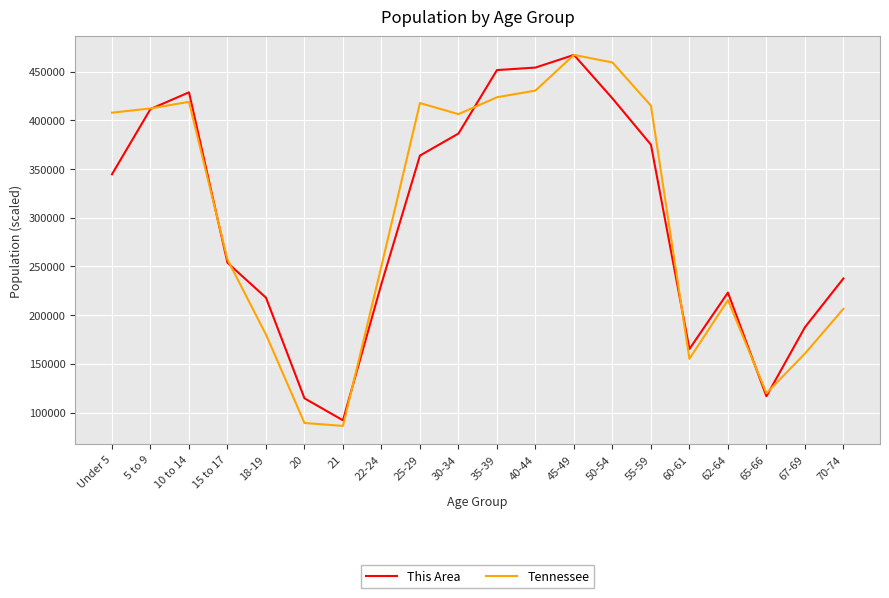

How many lines are shown in the chart?

2